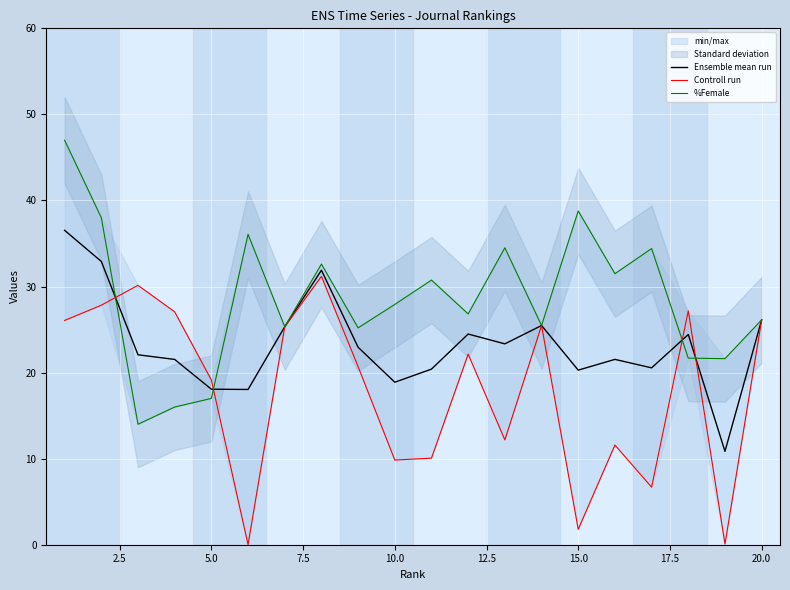

What is the sum of the Controll run values at 17.5 and 2.5?

59.0